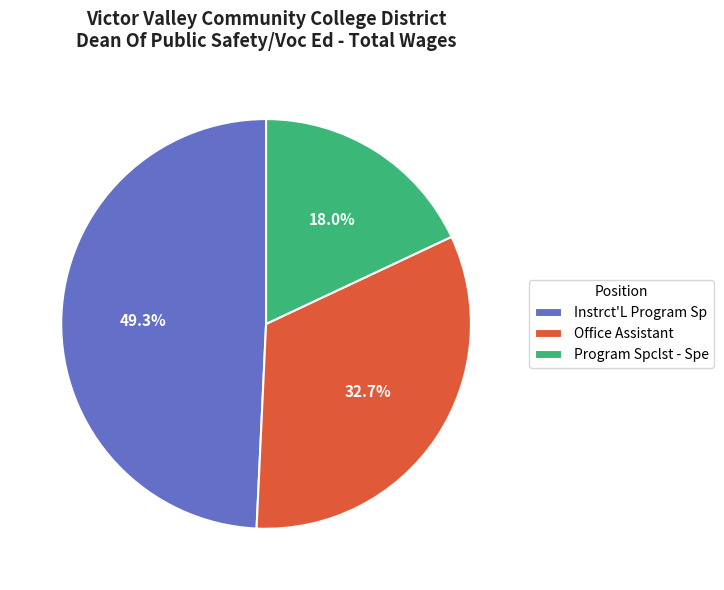

Which category has the biggest portion of the pie?

Instrct'L Program Sp